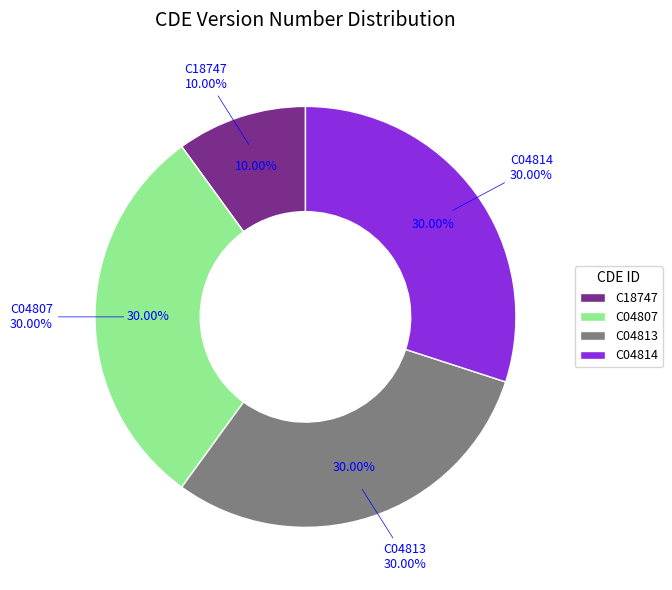

Does C04813 account for over 50% of the chart?

No